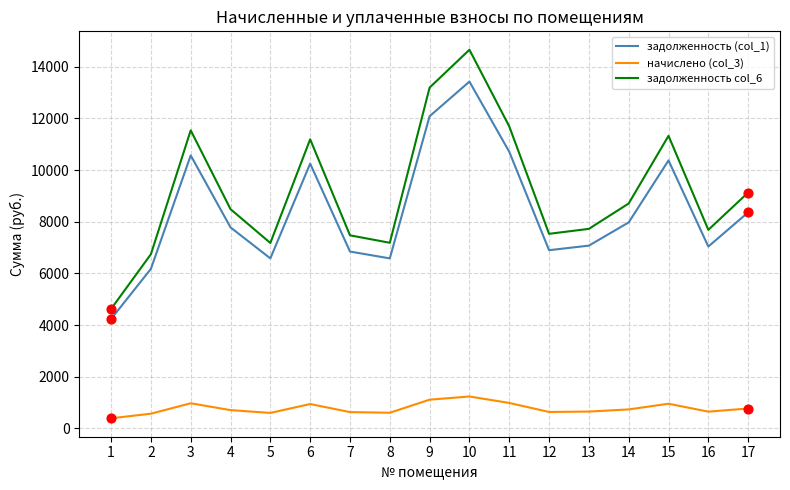

Which series has the largest total across all categories?

задолженность col_6